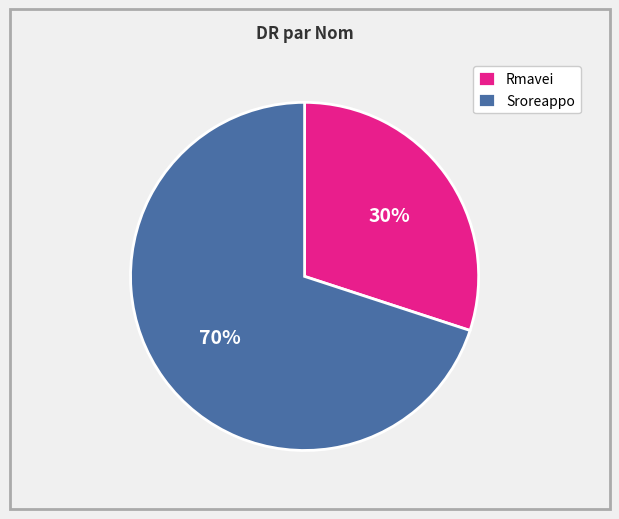

Combined, do Sroreappo and Rmavei account for over 50%?

Yes